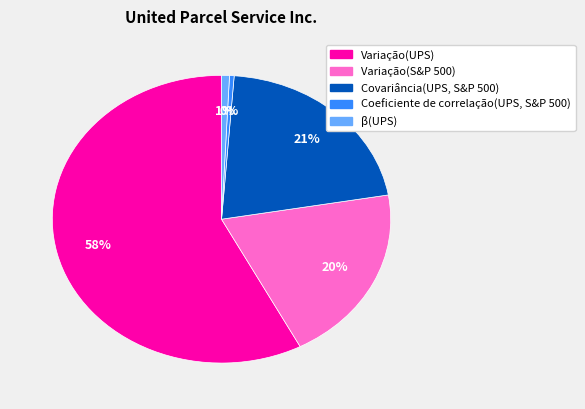

How many segments does this pie chart have?

5